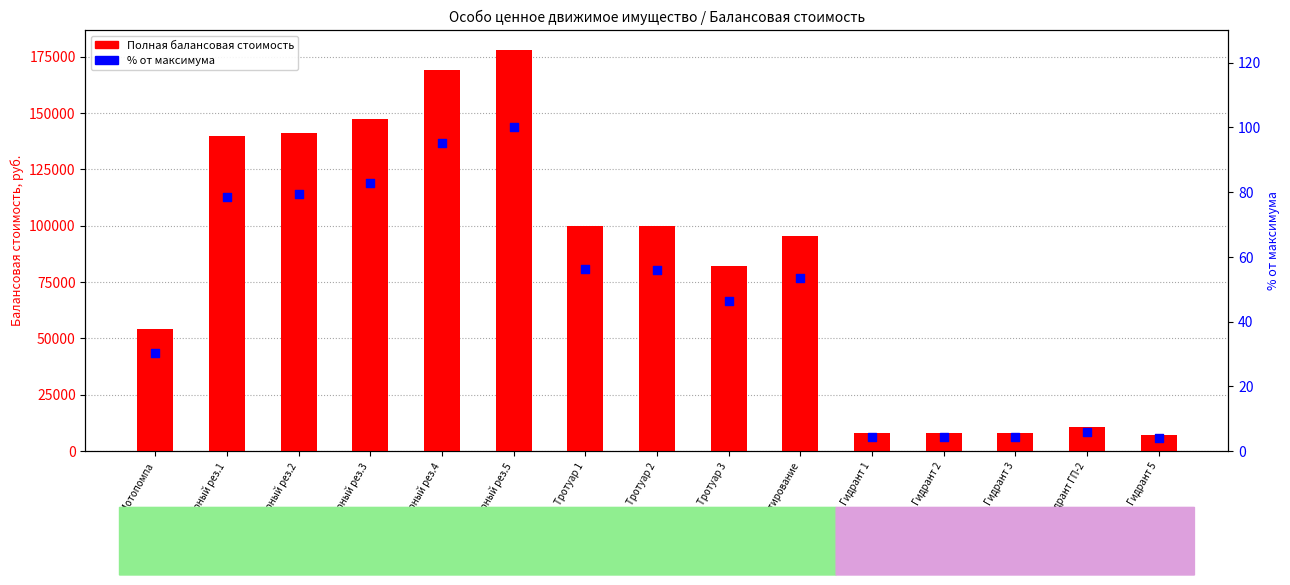

Which series reaches the maximum Y coordinate?

Полная балансовая стоимость